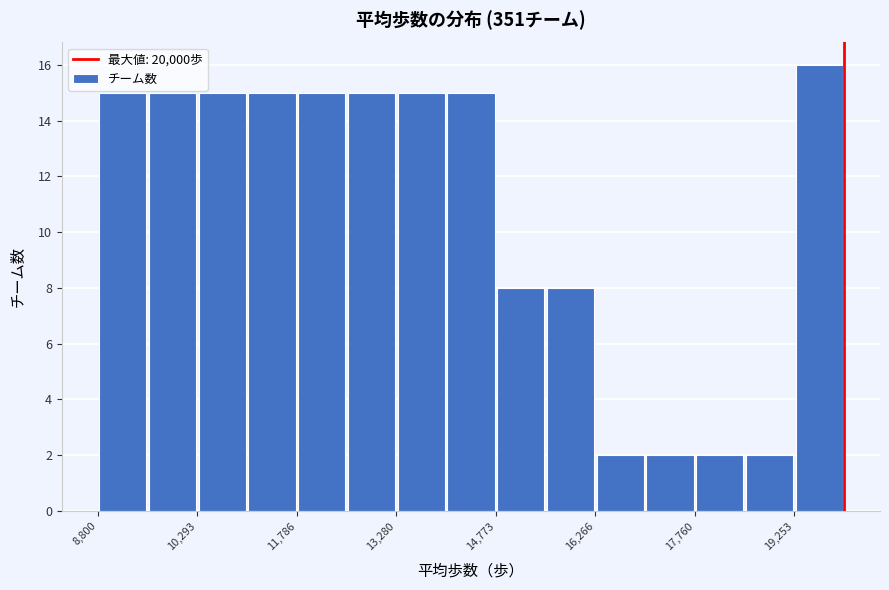

Around what value on the x-axis is the tallest bar? Give the approximate position of its centre, as read against the axis.

19600